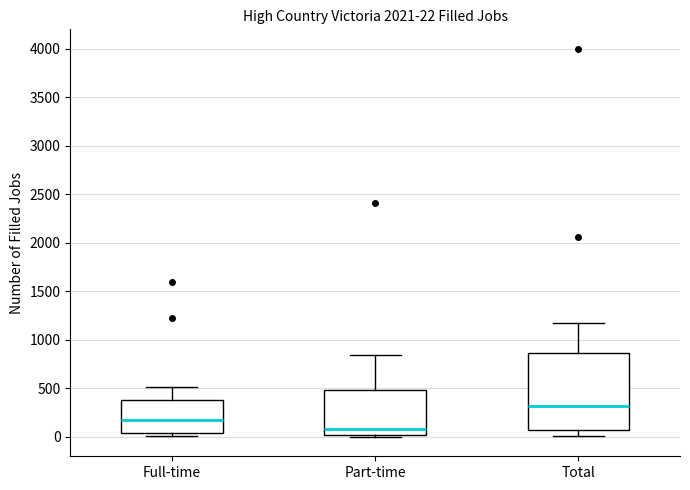

Comparing the boxes themselves (not the whiskers), which one is the tallest?

Total